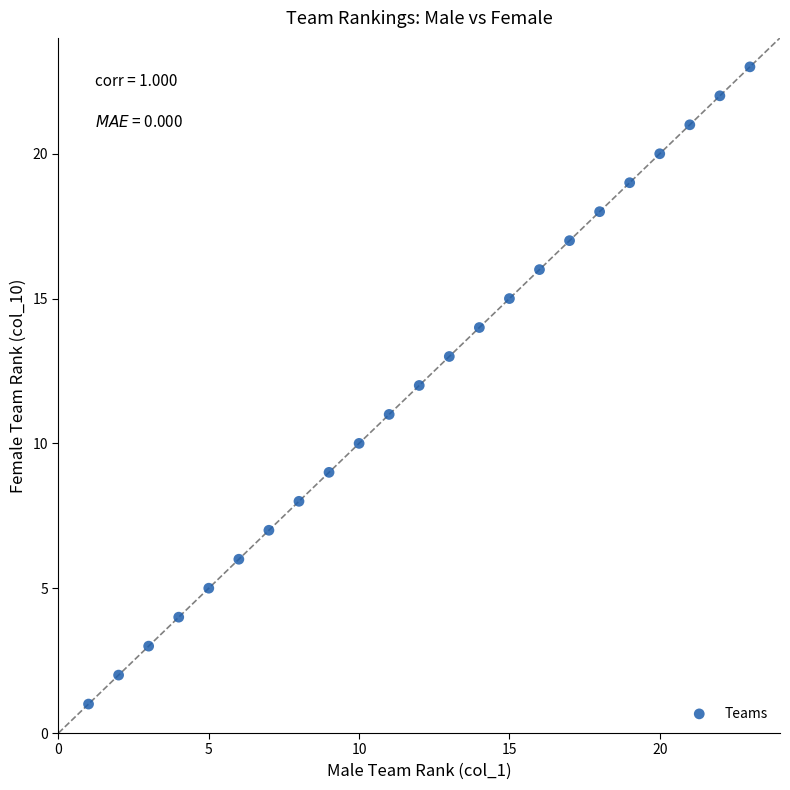

What is the range of Y values (max minus min)?

22